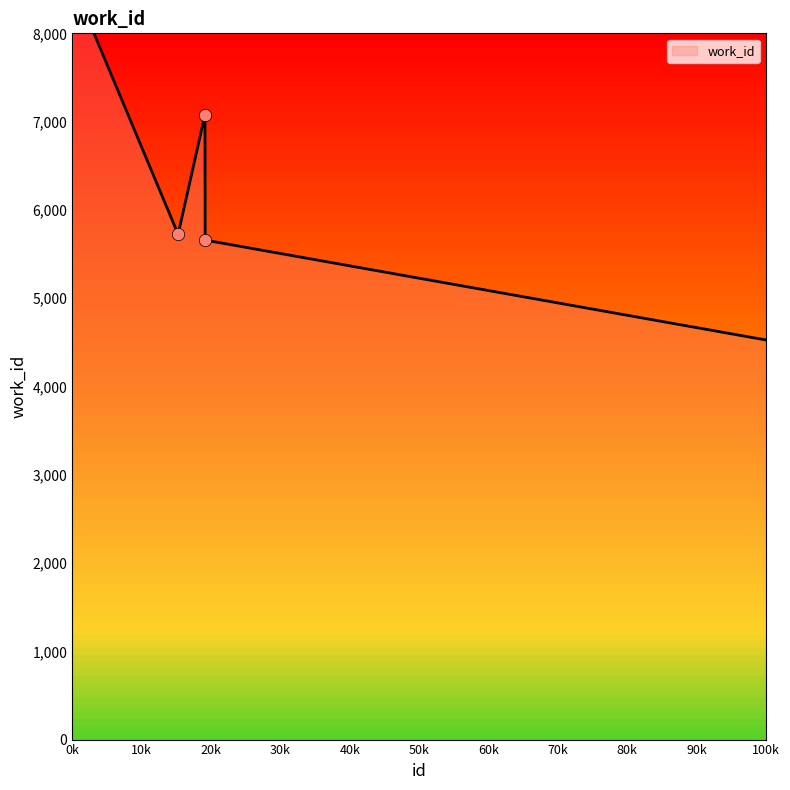

Approximately how many times larger is the value at 15256 compared to 19154?

1.0